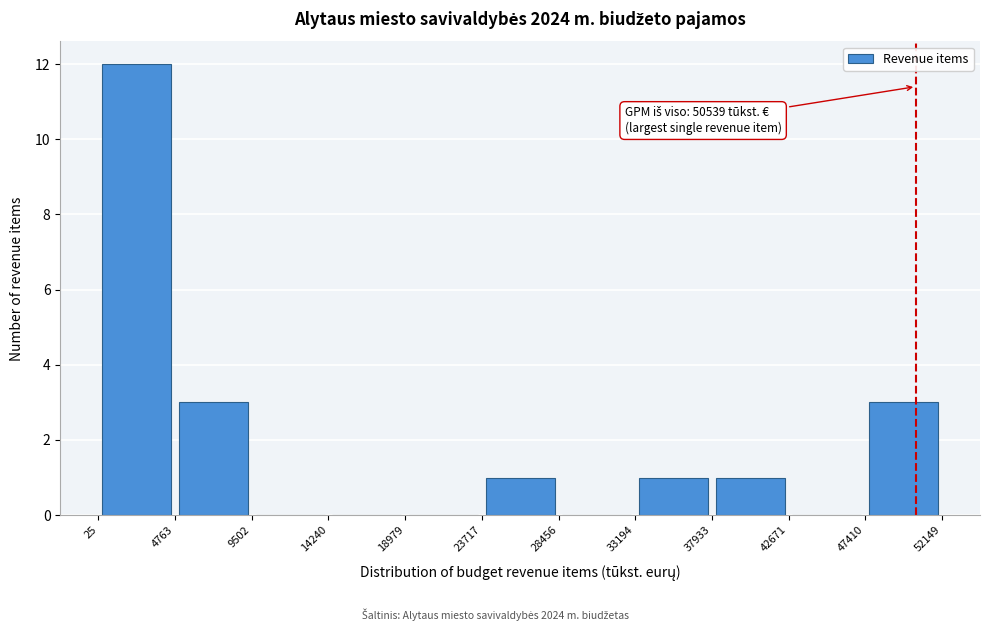

Over which range of the x-axis is the bar tallest?

25 to 4763